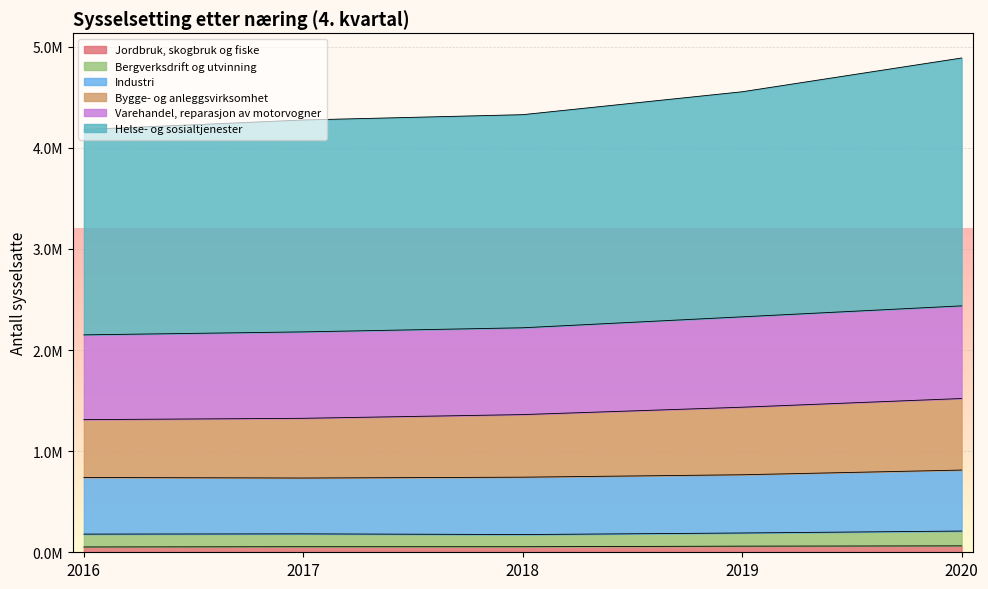

How many data points in Helse- og sosialtjenester are above 4328193?

3